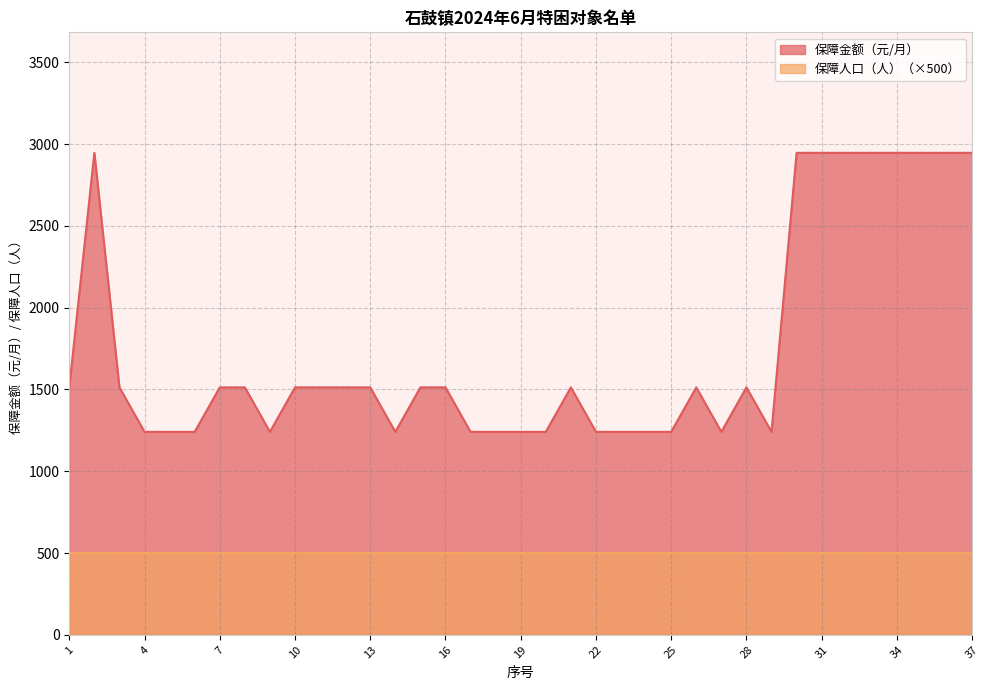

Does the chart display data point markers on the line(s)?

No